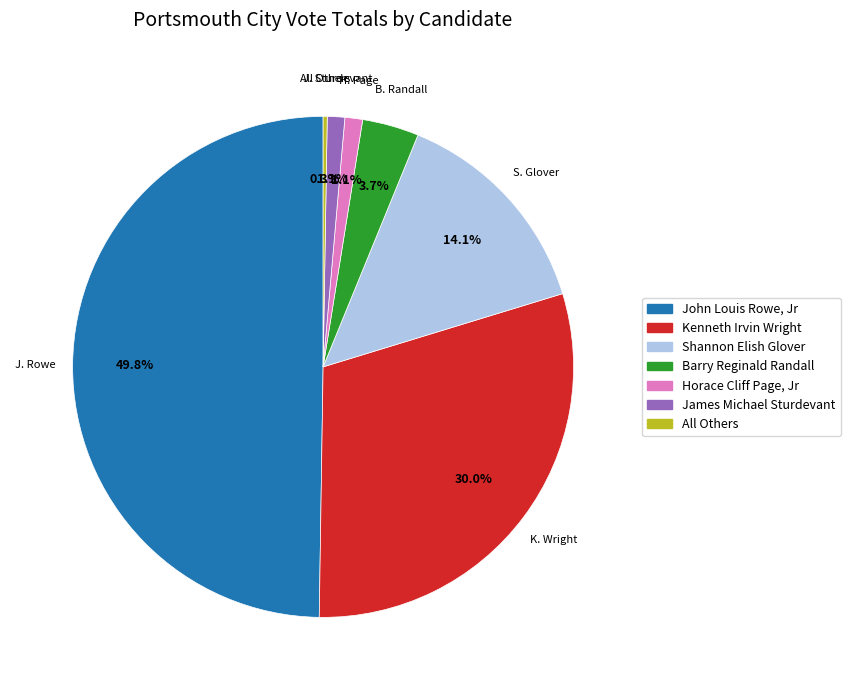

Which category has the biggest portion of the pie?

John Louis Rowe, Jr